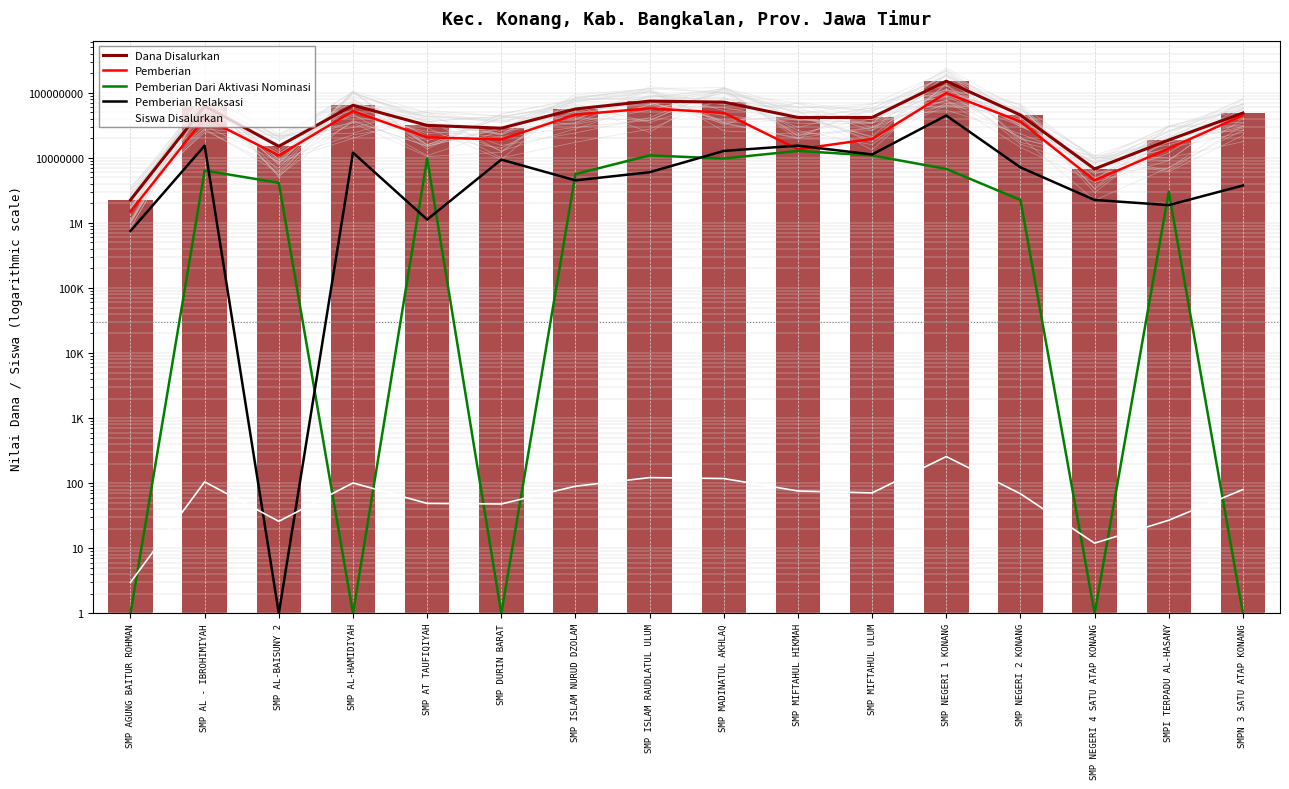

Reading left to right, list all the values displayed in this chart.

Dana Disalurkan: 2250000	62625000	15000000	64125000	31500000	28500000	56250000	74250000	71625000	41625000	41625000	150375000	45375000	6750000	18750000	48750000
Pemberian: 1500000	40875000	10875000	52125000	20625000	19125000	46125000	57375000	49125000	13500000	19500000	99000000	36000000	4500000	13875000	45000000
Pemberian Dari Aktivasi Nominasi: 1	6375000	4125000	1	9750000	1	5625000	10875000	9750000	12750000	10875000	6750000	2250000	1	3000000	1
Pemberian Relaksasi: 750000	15375000	1	12000000	1125000	9375000	4500000	6000000	12750000	15375000	11250000	44625000	7125000	2250000	1875000	3750000
Siswa Disalurkan: 3	105	26	101	49	48	90	122	118	76	71	257	69	12	27	80